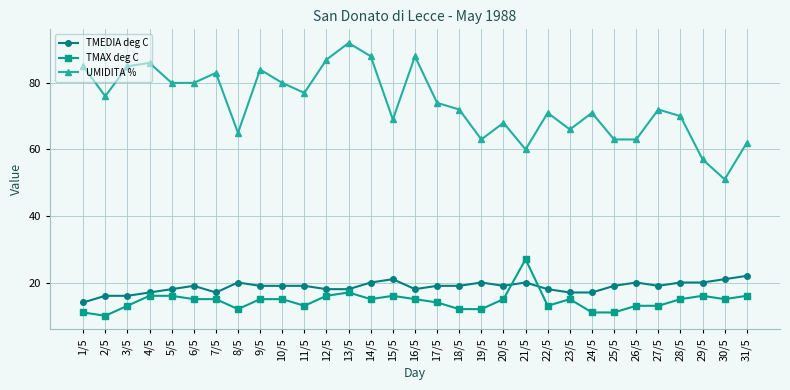

How many series are shown in this chart?

3